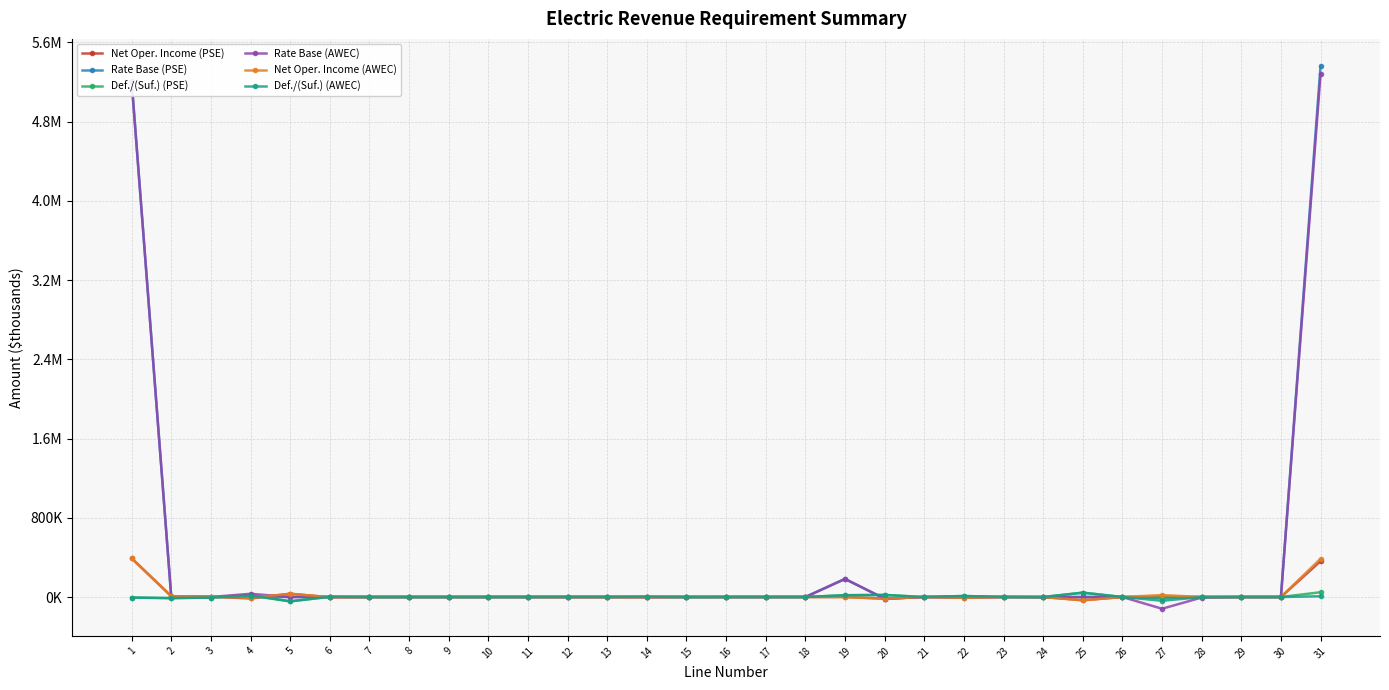

What are all the series names shown in the legend?

Net Oper. Income (PSE), Rate Base (PSE), Def./(Suf.) (PSE), Rate Base (AWEC), Net Oper. Income (AWEC), Def./(Suf.) (AWEC)